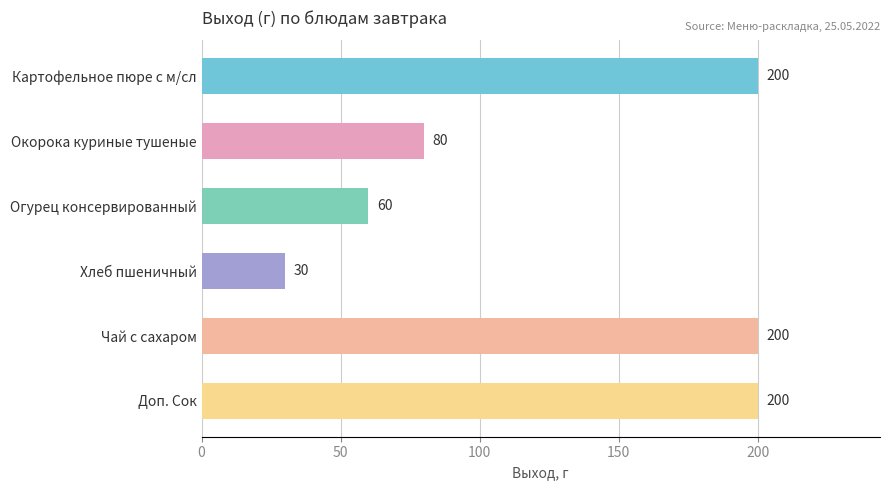

How many bars are there in total?

6